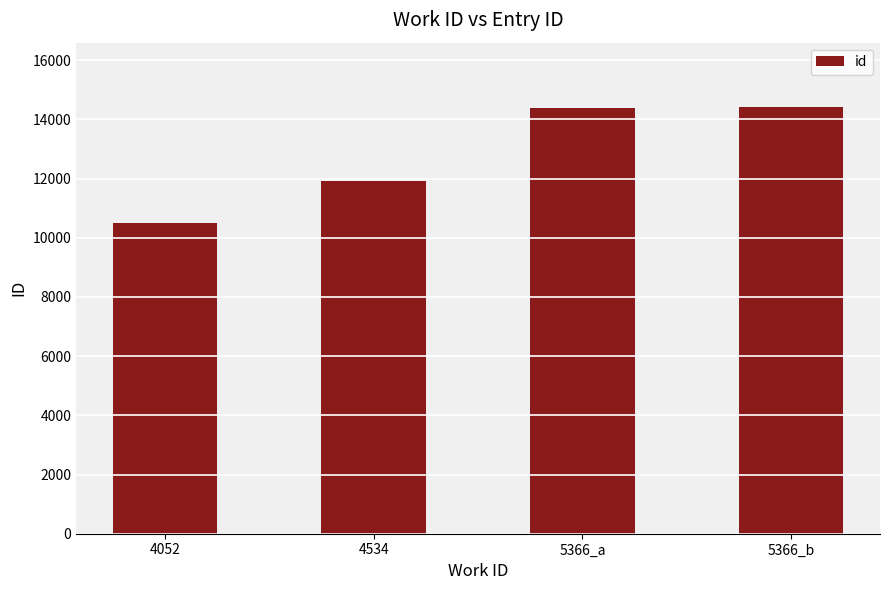

What is the maximum value shown in the chart?

14425